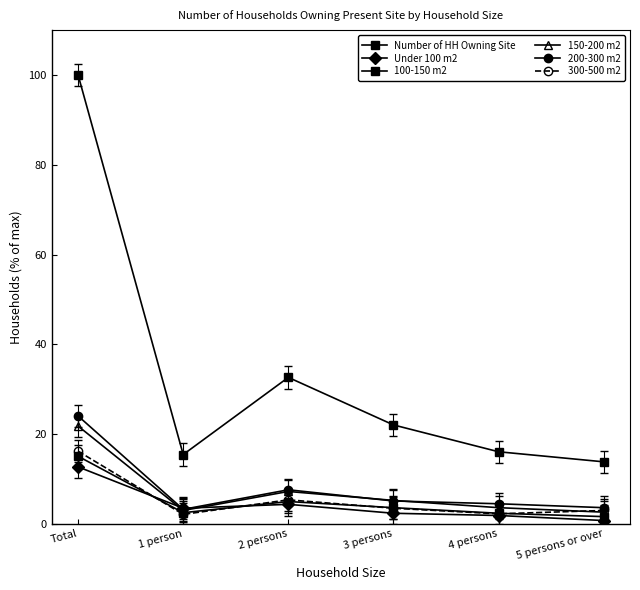

What is the greatest value displayed?

100.0